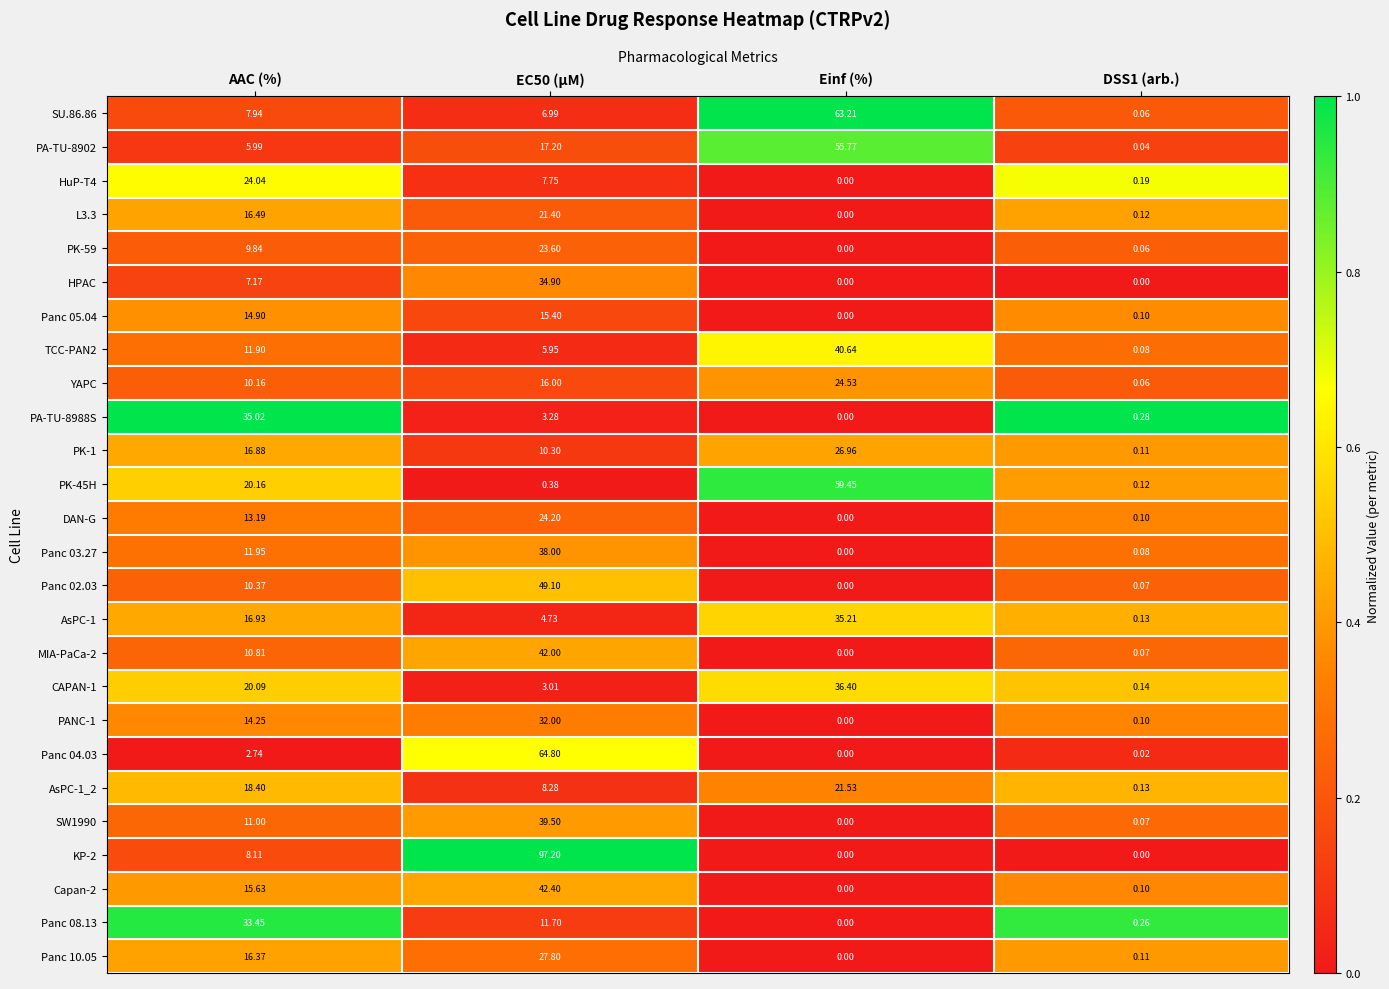

What is the total value across all series at DSS1 (arb.)?

2.6